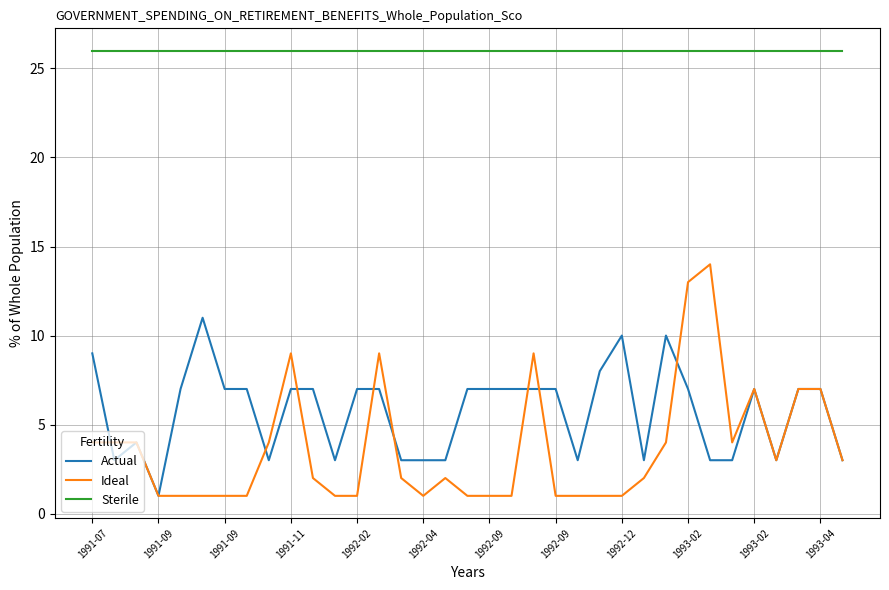

True or false: Sterile and Ideal cross at least once.

False